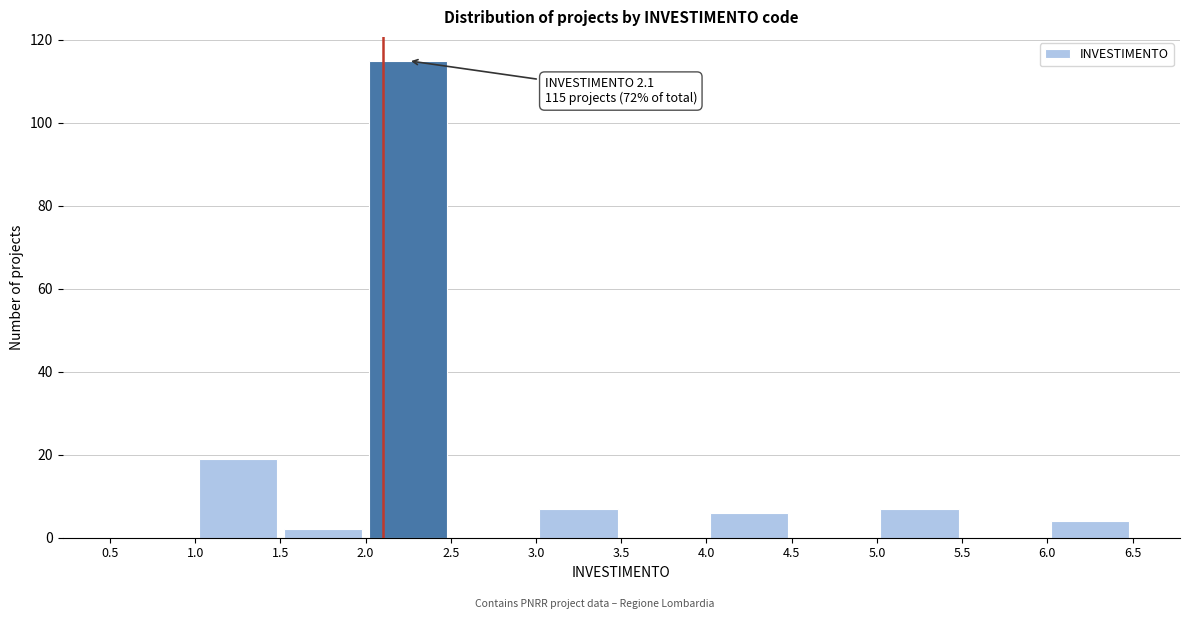

Which range on the x-axis has the tallest bar?

2.0 to 2.5